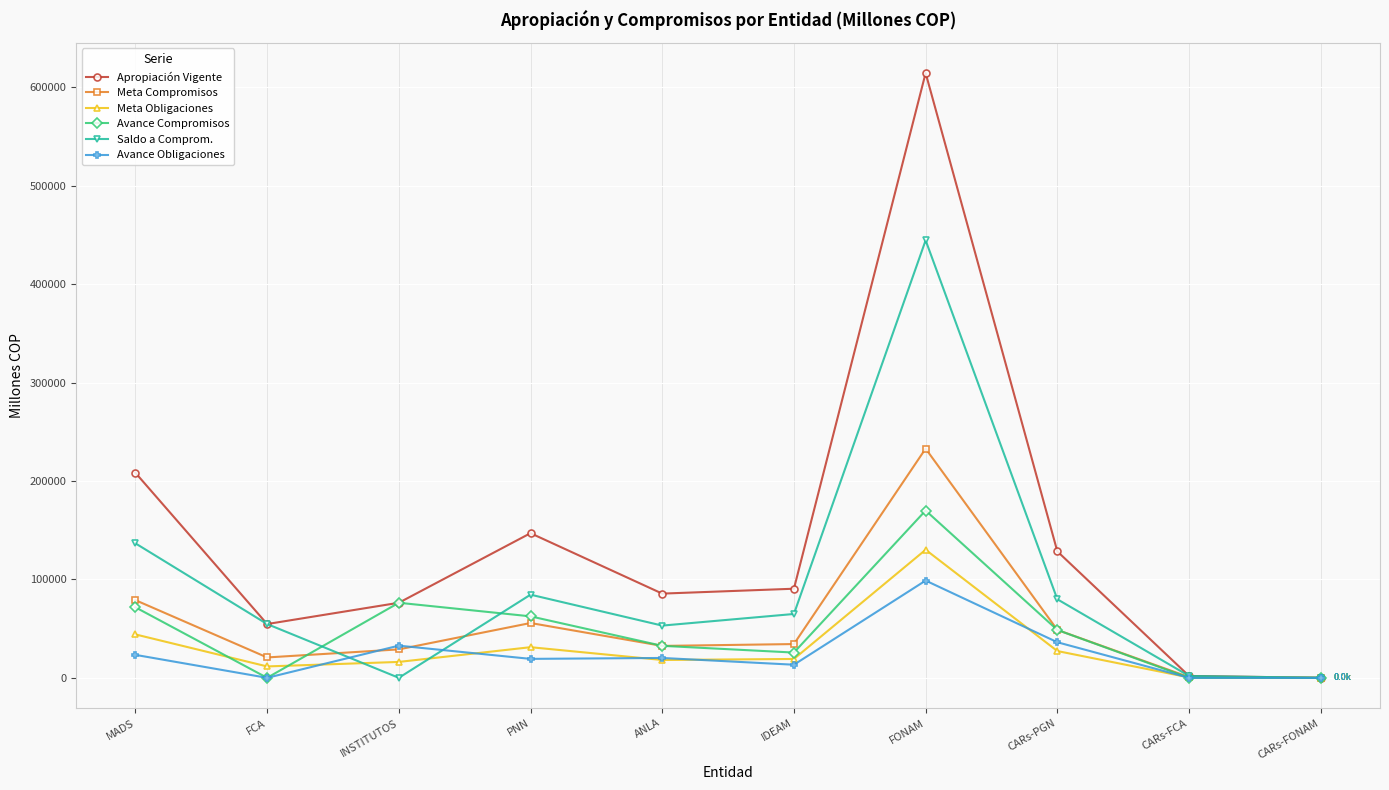

What is the difference between the Apropiación Vigente values at MADS and PNN?

61362.6